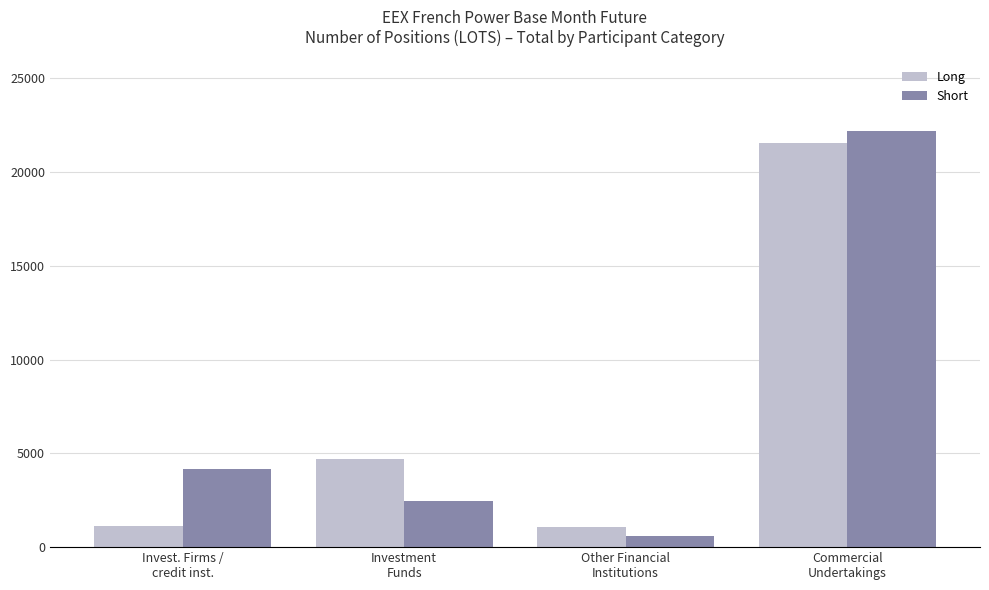

Which series has the widest spread of values?

Short